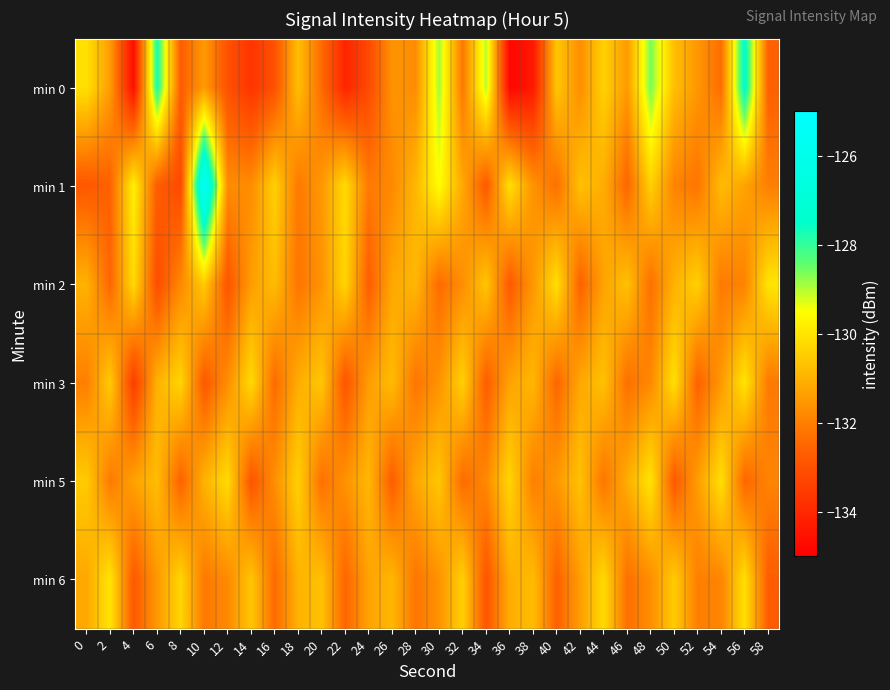

At how many categories does at least one series exceed -133?

30